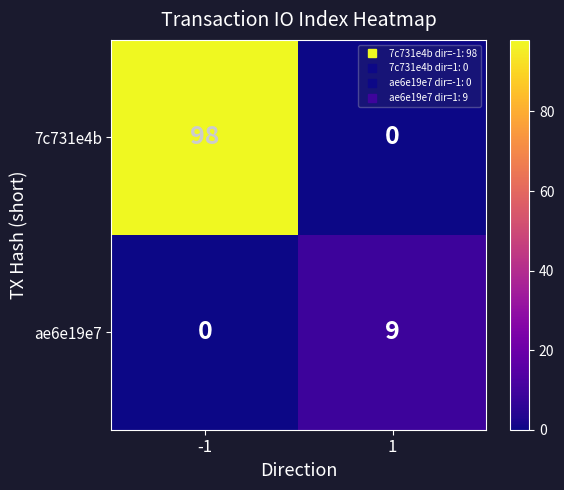

What is the average value of the 7c731e4b series?

49